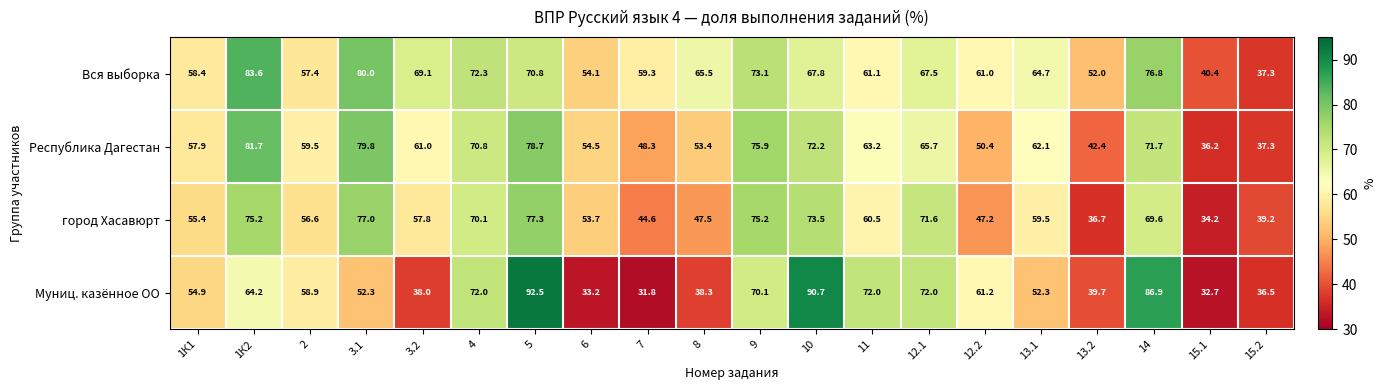

What is the total value across all series at 12.2?

219.8